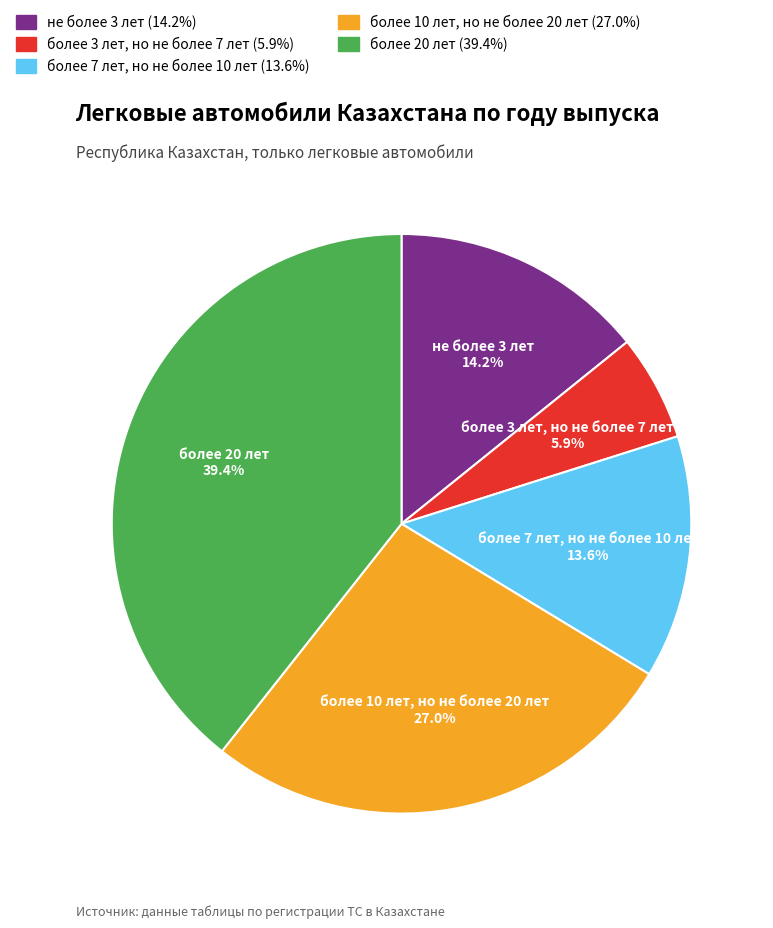

To the nearest percent, what is the difference between the largest and smallest slice percentages?

33%